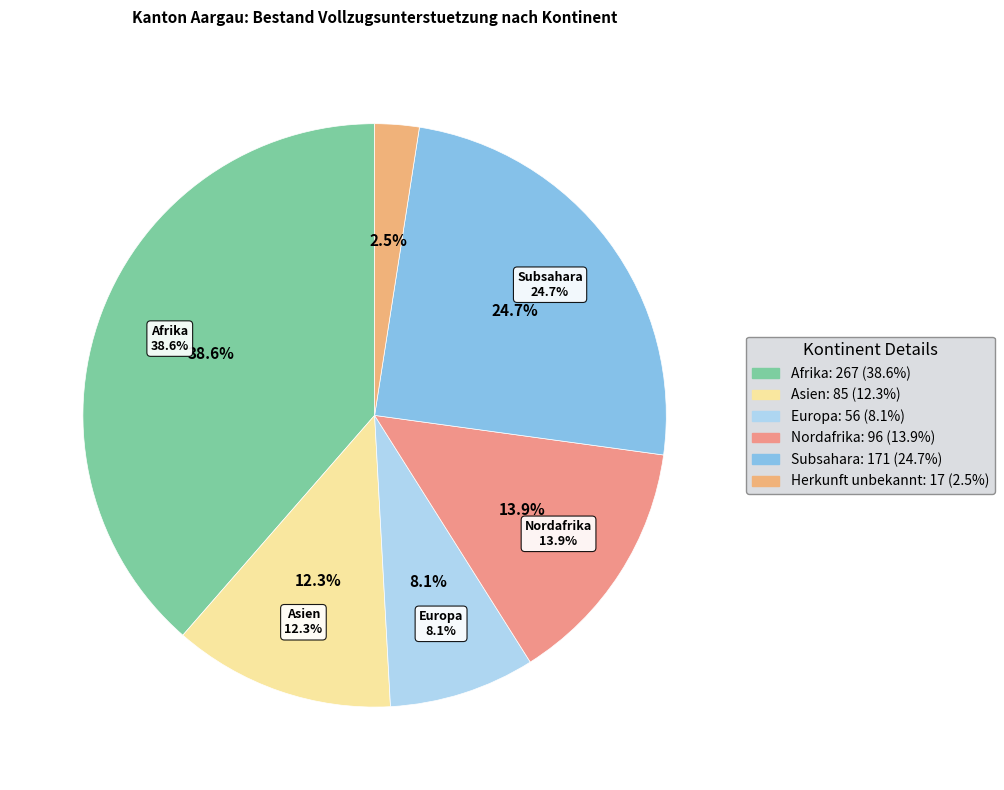

What is the largest slice in the pie chart?

Afrika